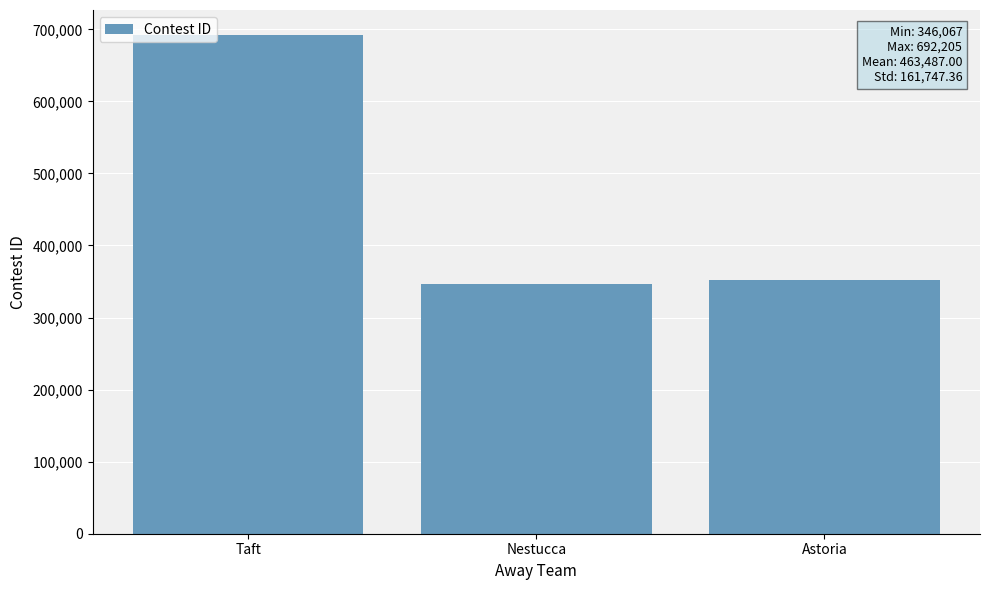

Which label corresponds to the smallest value in the chart?

Nestucca